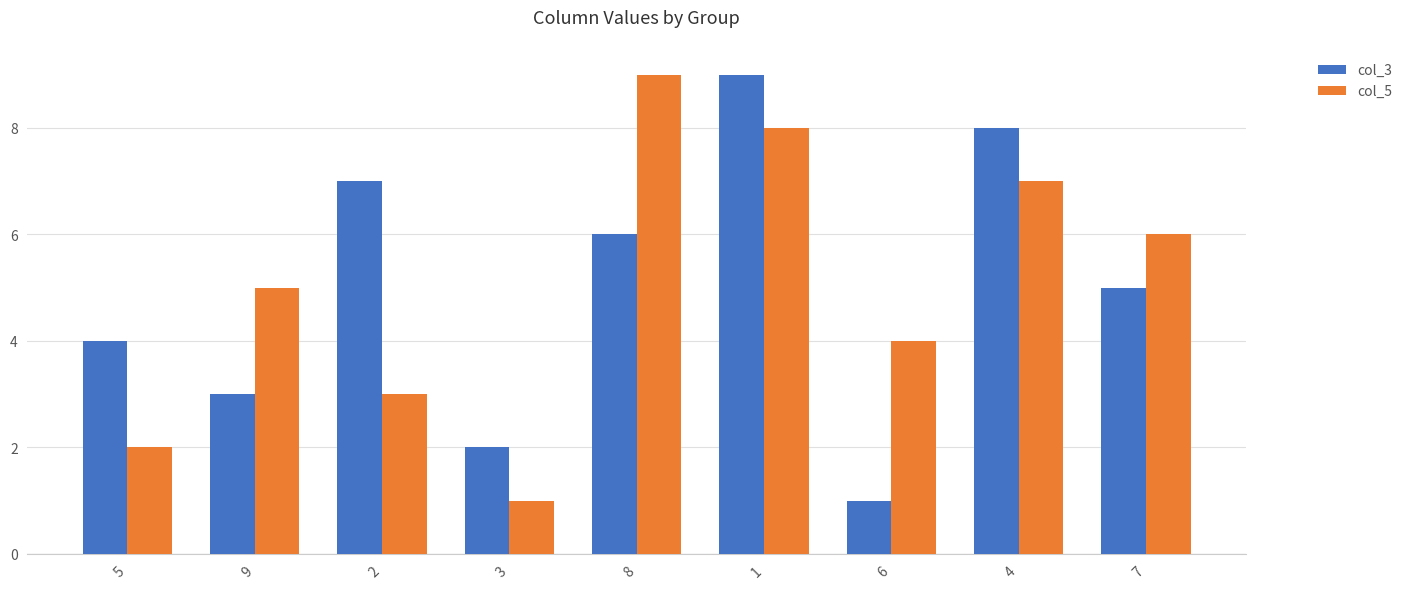

Is the value of col_3 at 4 greater than the value of col_5 at 3?

Yes